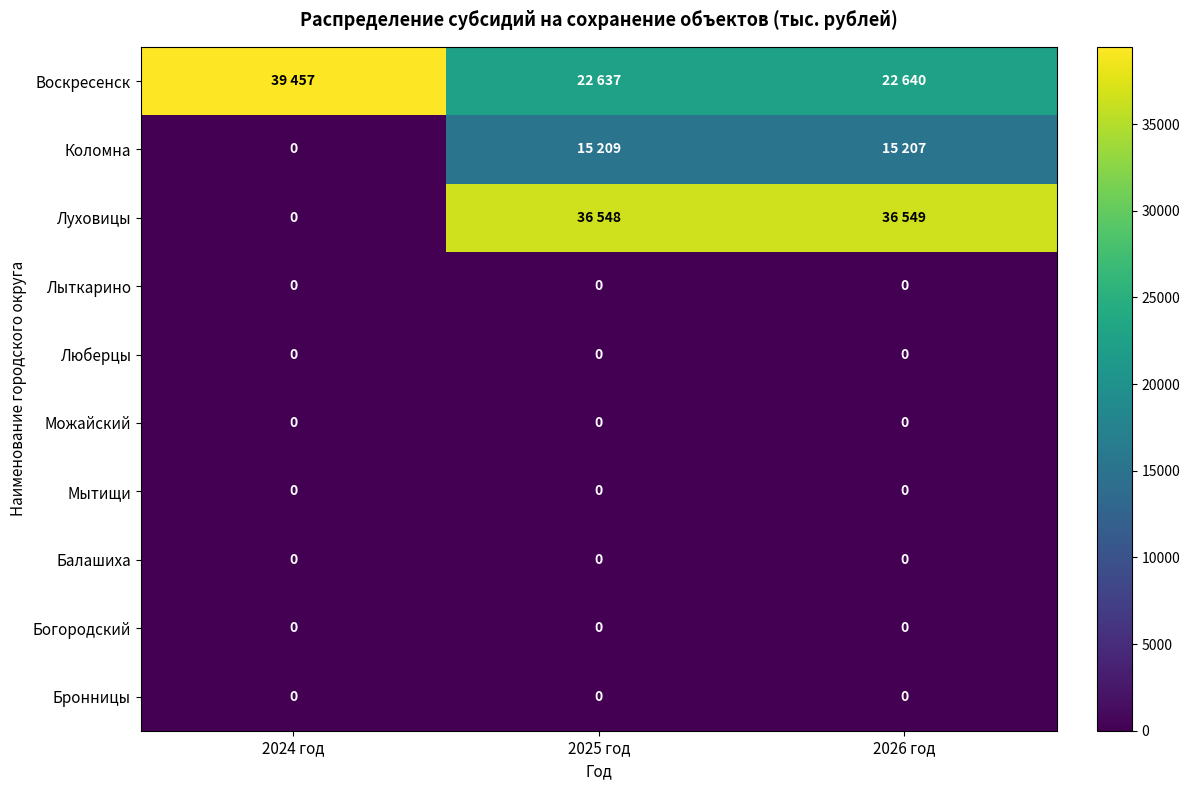

Is it true that Балашиха equals 0 at 2025 год?

True